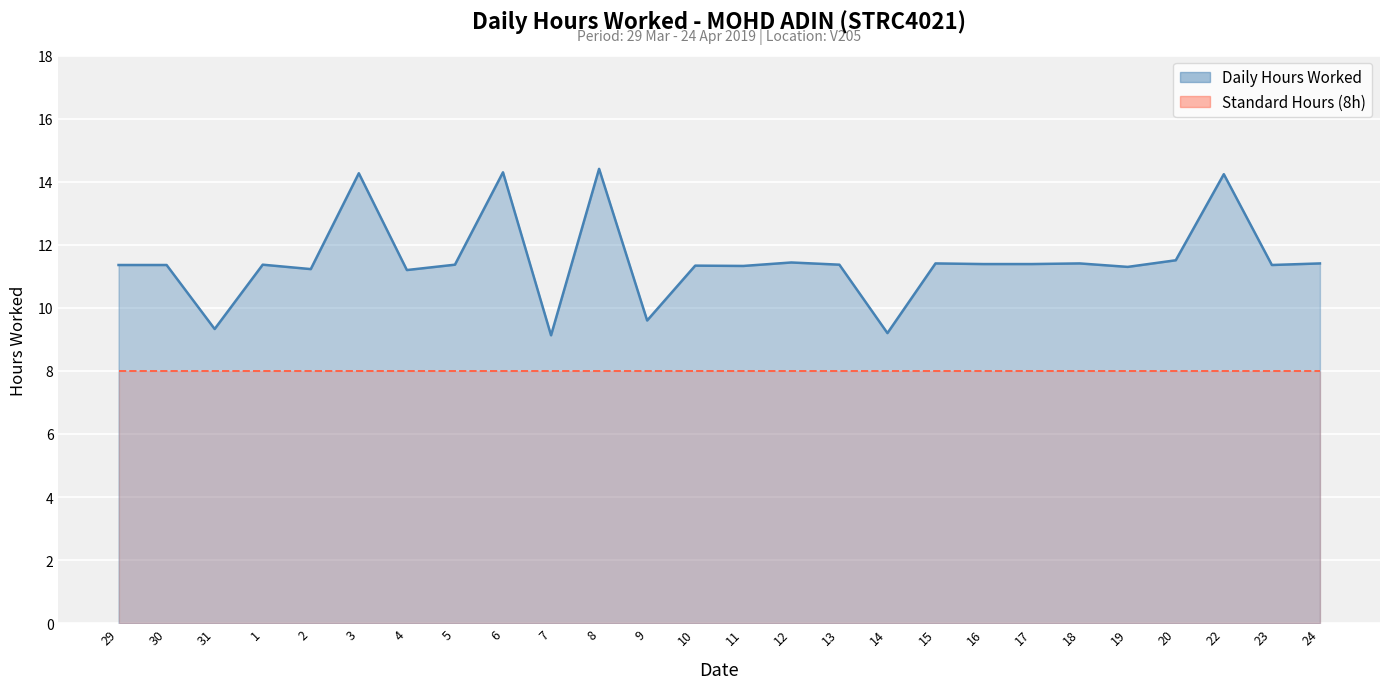

Reading left to right, transcribe all the data shown in this chart.

11.4	11.4	9.3	11.4	11.2	14.3	11.2	11.4	14.3	9.1	14.4	9.6	11.3	11.3	11.4	11.4	9.2	11.4	11.4	11.4	11.4	11.3	11.5	14.2	11.4	11.4